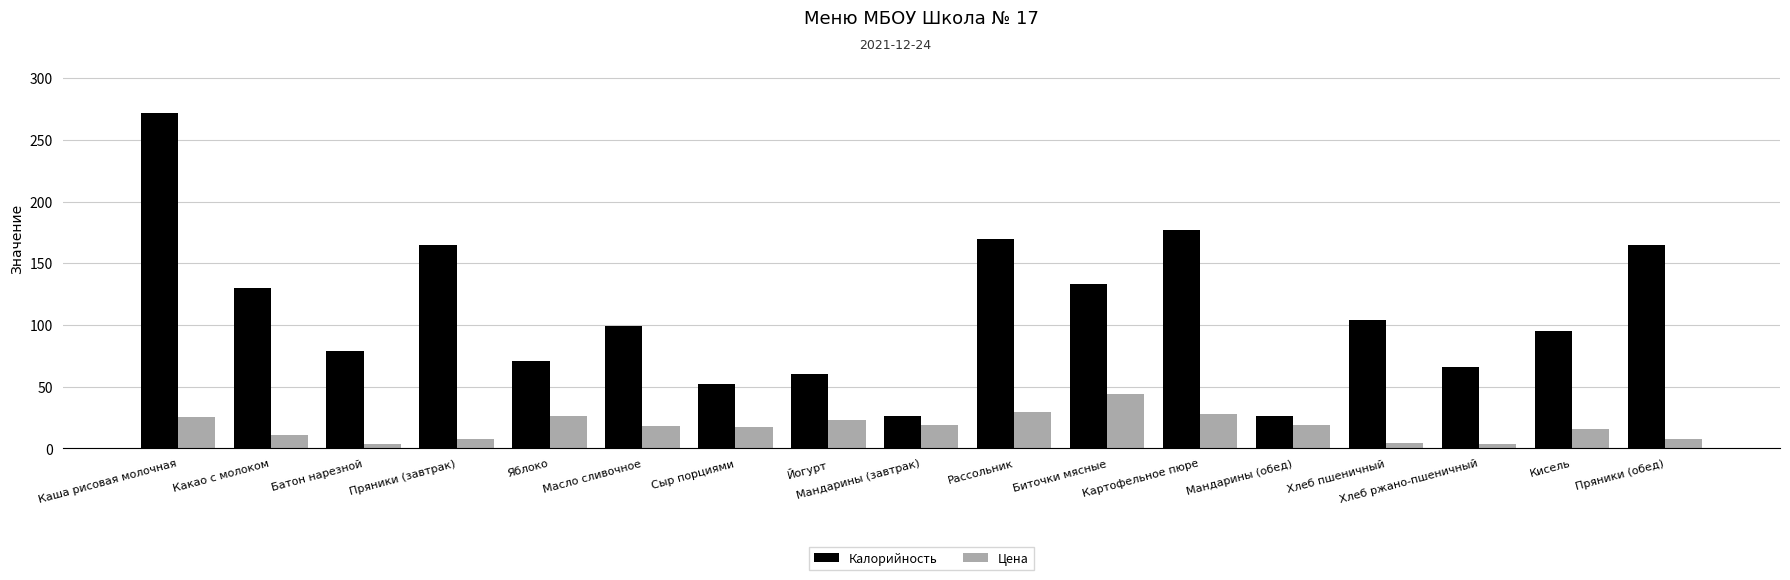

At Йогурт, list the series in order from smallest to largest.

Цена, Калорийность